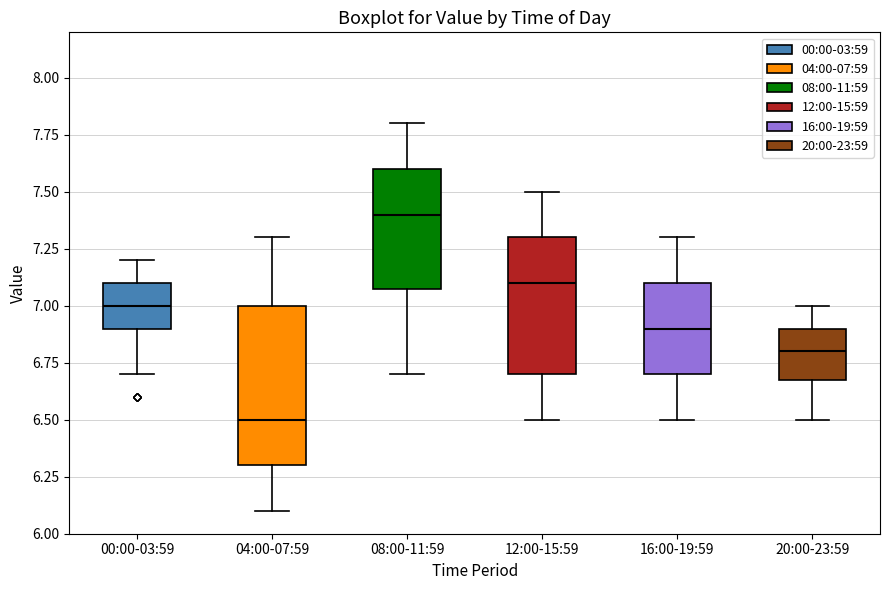

Which box has the highest median line?

08:00-11:59